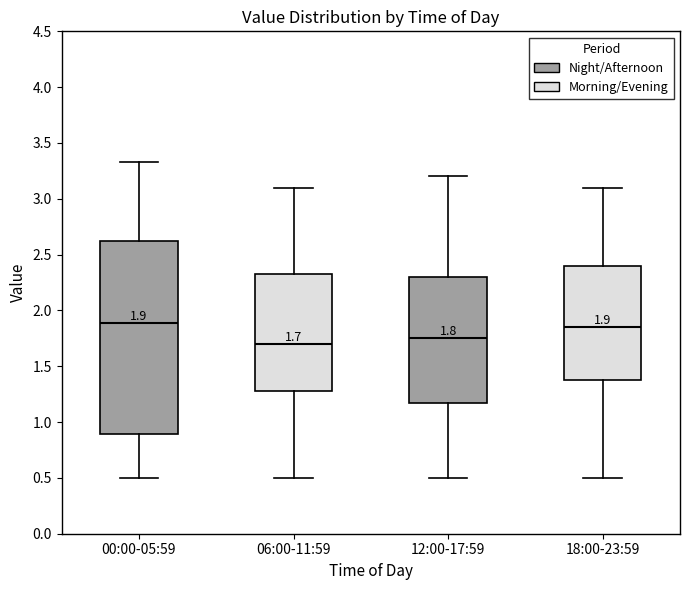

Comparing the boxes themselves (not the whiskers), which one is the tallest?

00:00-05:59